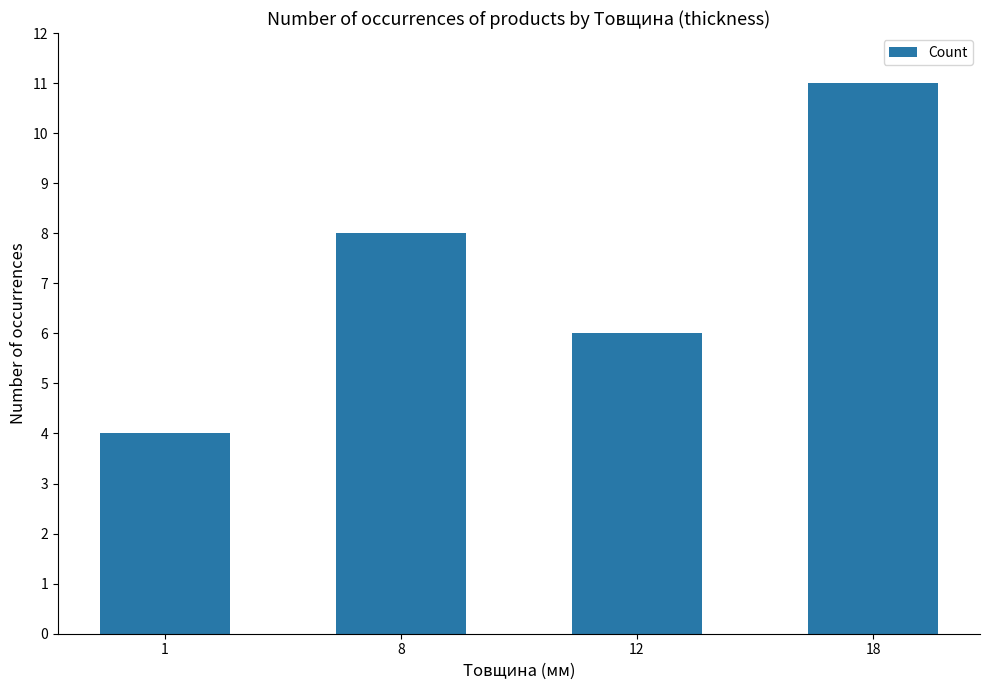

What is the difference between the values at 8 and 18?

3